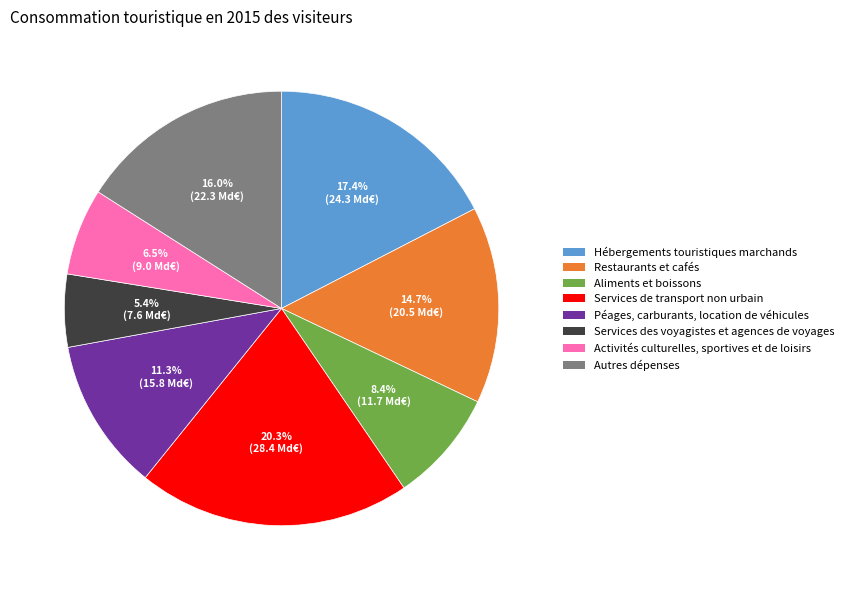

What is the largest slice in the pie chart?

Services de transport non urbain